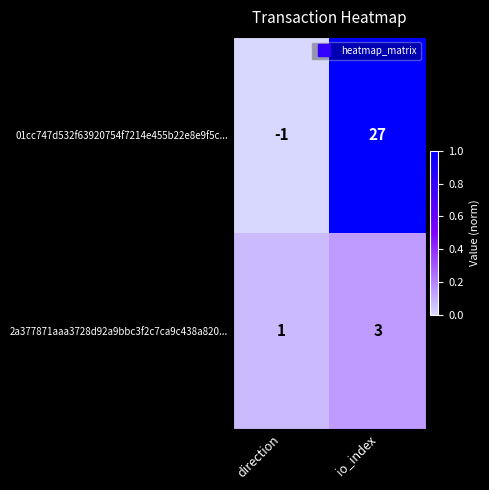

What is the maximum value shown in the chart?

27